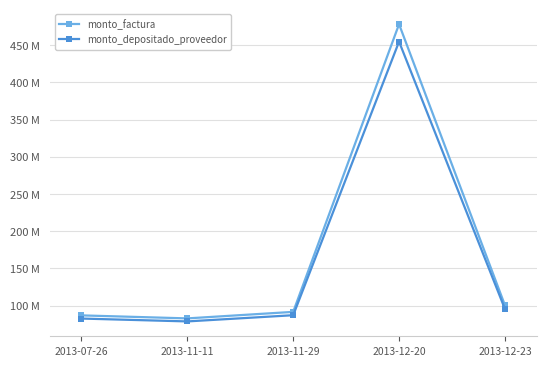

Which series has the largest total across all categories?

monto_factura